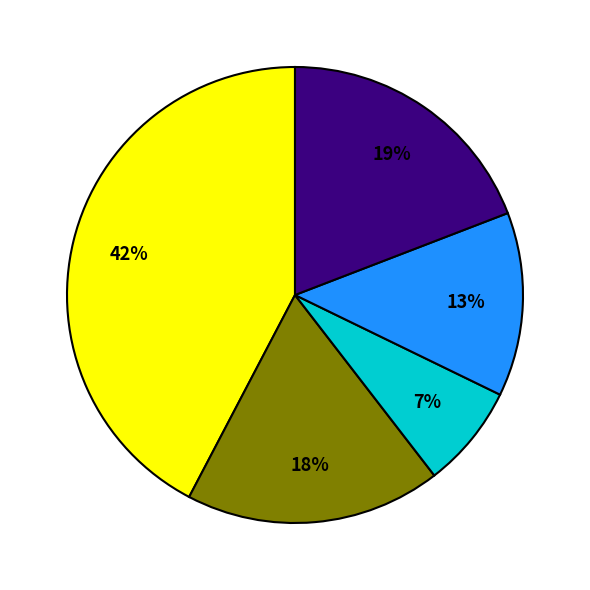

Is there any slice that represents more than half of the pie?

No